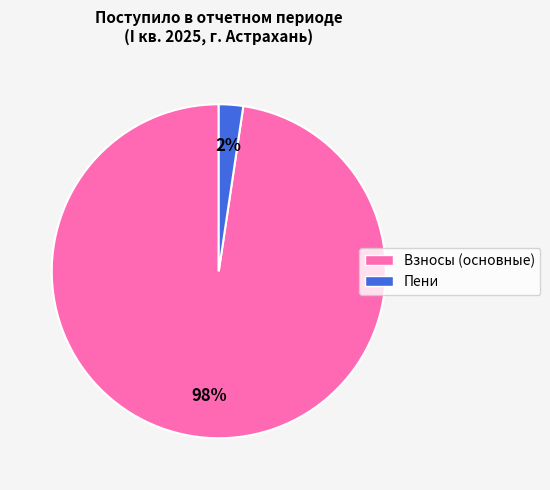

Is there any slice that represents more than half of the pie?

Yes